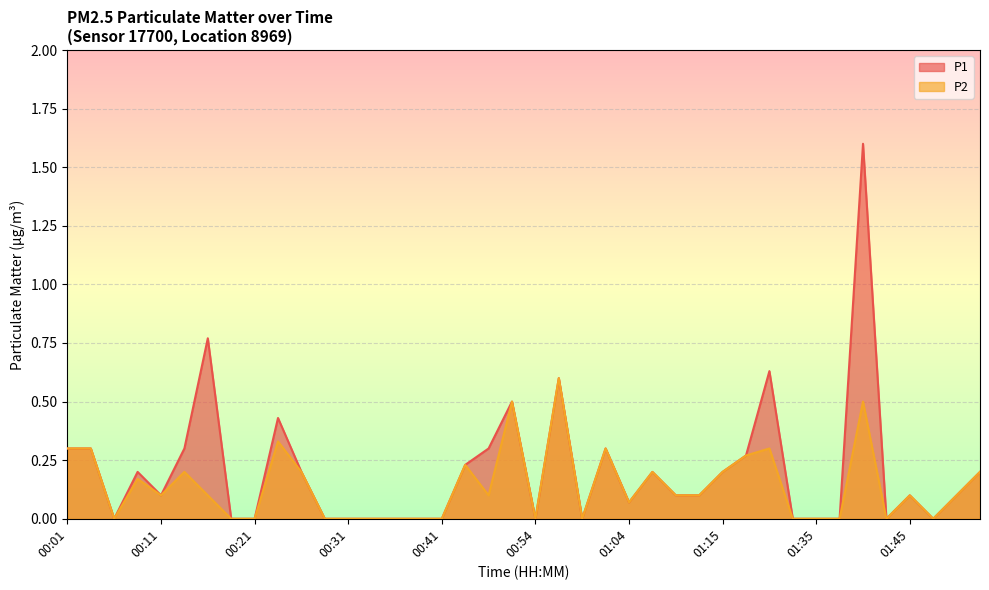

How many positive values does the P1 series have?

24